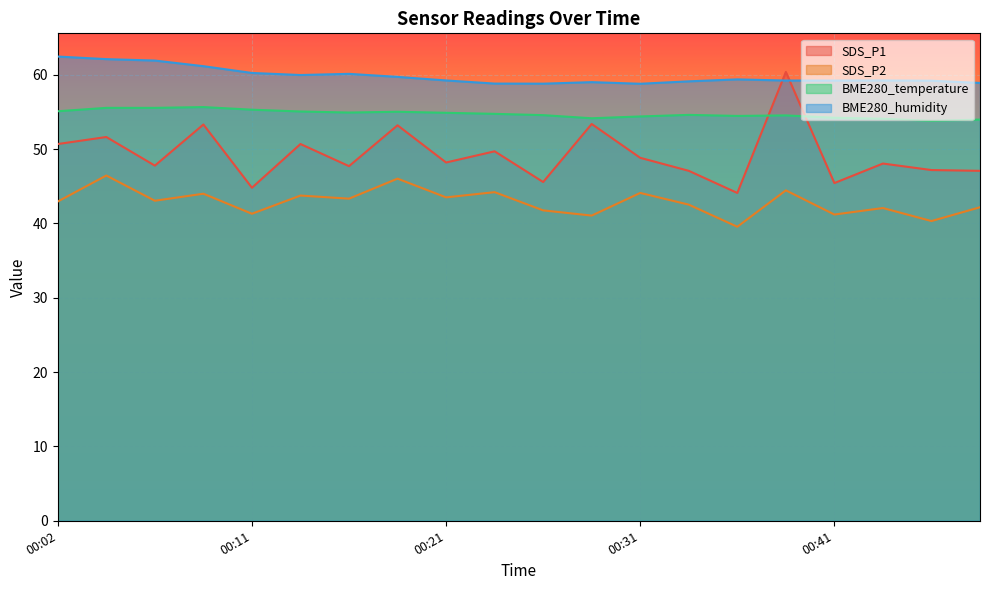

True or false: SDS_P2 and BME280_humidity cross at least once.

False